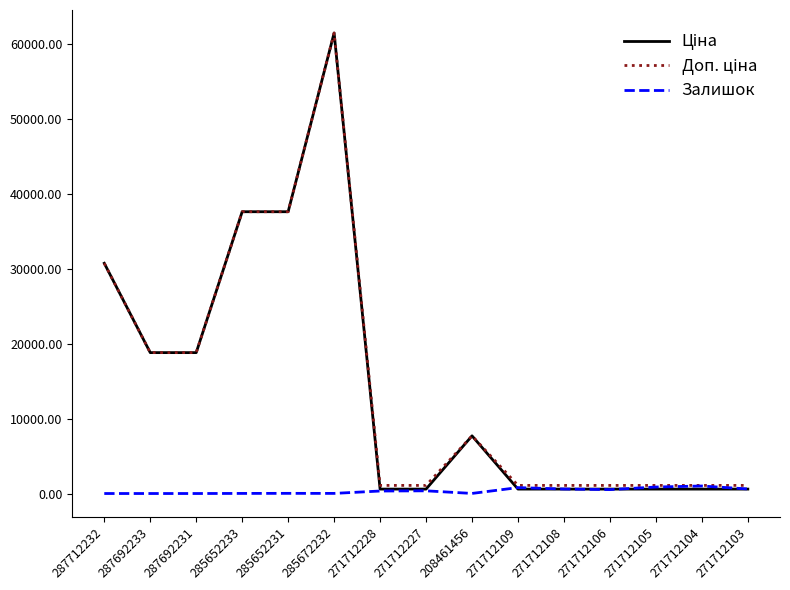

At how many categories does at least one series exceed 612?

15